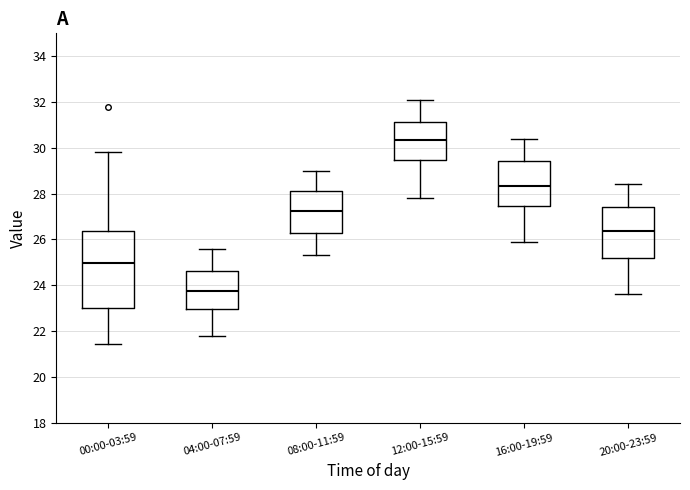

Reading left to right, read every box against the y-axis: the position of its median line, the range the box covers, and the ends of its whiskers. The values are not printed on the chart, so give them approximately, as read against the axis.

00:00-03:59: median 25.0, box 23.0 to 26.4, whiskers 21.4 to 29.8
04:00-07:59: median 23.8, box 23.0 to 24.6, whiskers 21.8 to 25.6
08:00-11:59: median 27.2, box 26.2 to 28.2, whiskers 25.4 to 29.0
12:00-15:59: median 30.4, box 29.4 to 31.2, whiskers 27.8 to 32.2
16:00-19:59: median 28.4, box 27.4 to 29.4, whiskers 26.0 to 30.4
20:00-23:59: median 26.4, box 25.2 to 27.4, whiskers 23.6 to 28.4